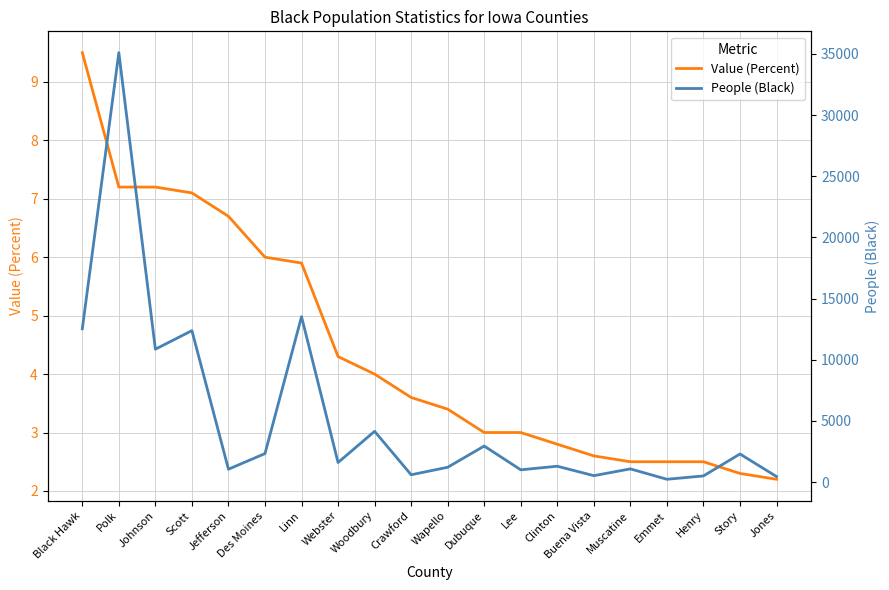

What is the label of the 9th point from the right?

Dubuque